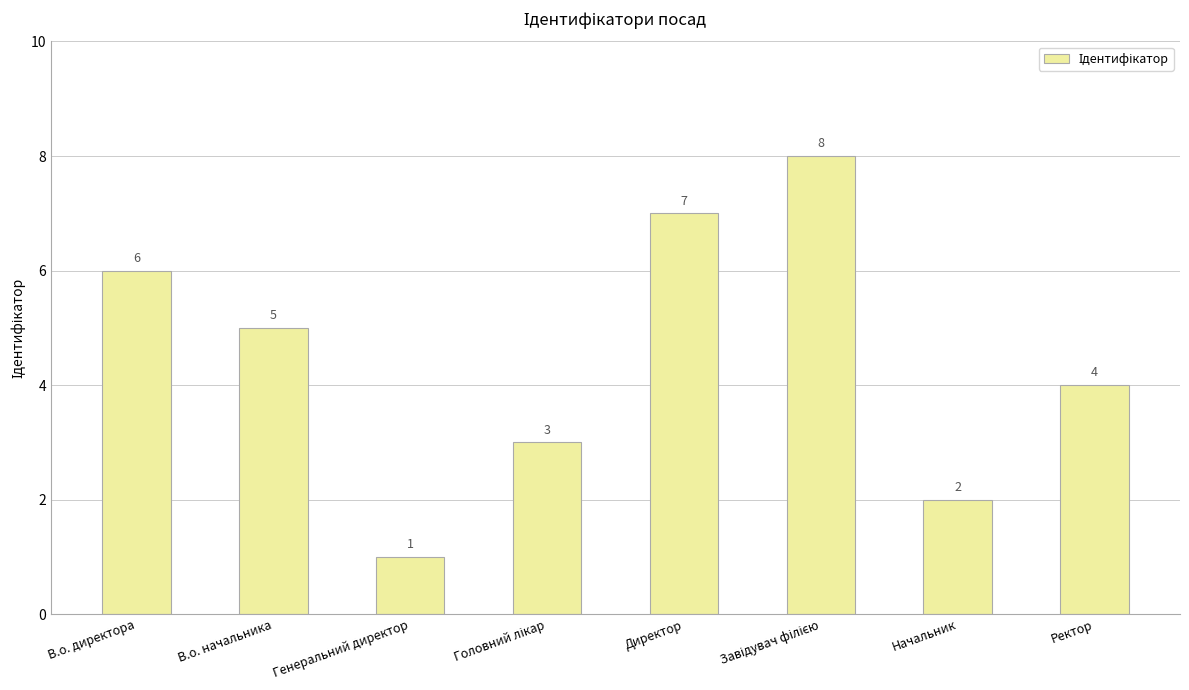

What is the difference between the second highest and second lowest values?

5